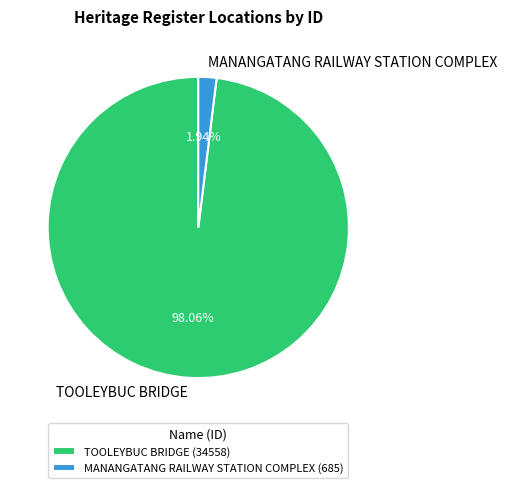

Which has a higher value, TOOLEYBUC BRIDGE or MANANGATANG RAILWAY STATION COMPLEX?

TOOLEYBUC BRIDGE